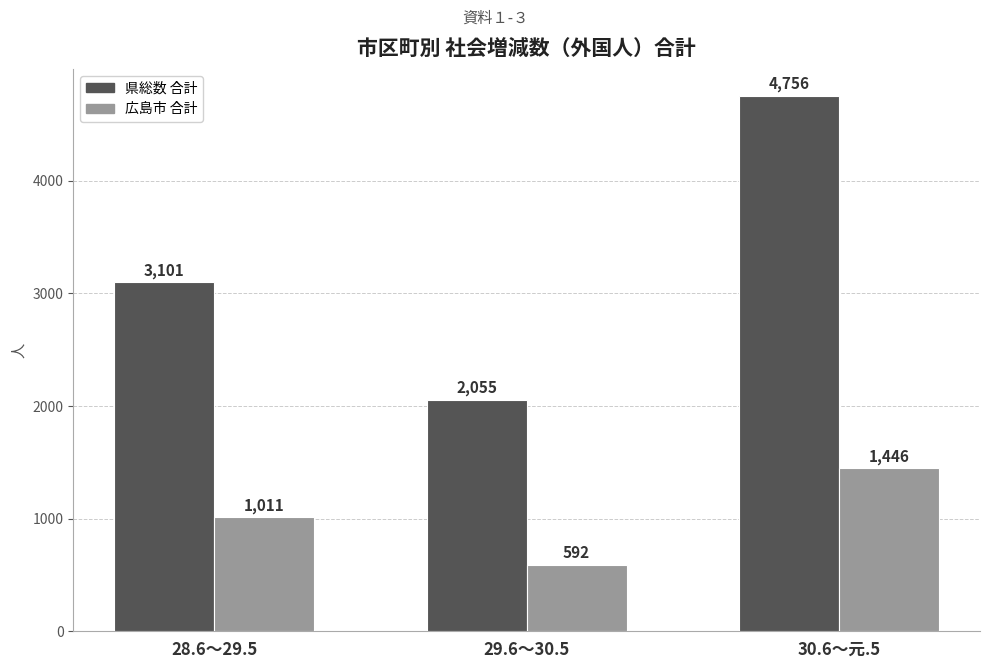

Which series has the largest range (max minus min)?

県総数 合計